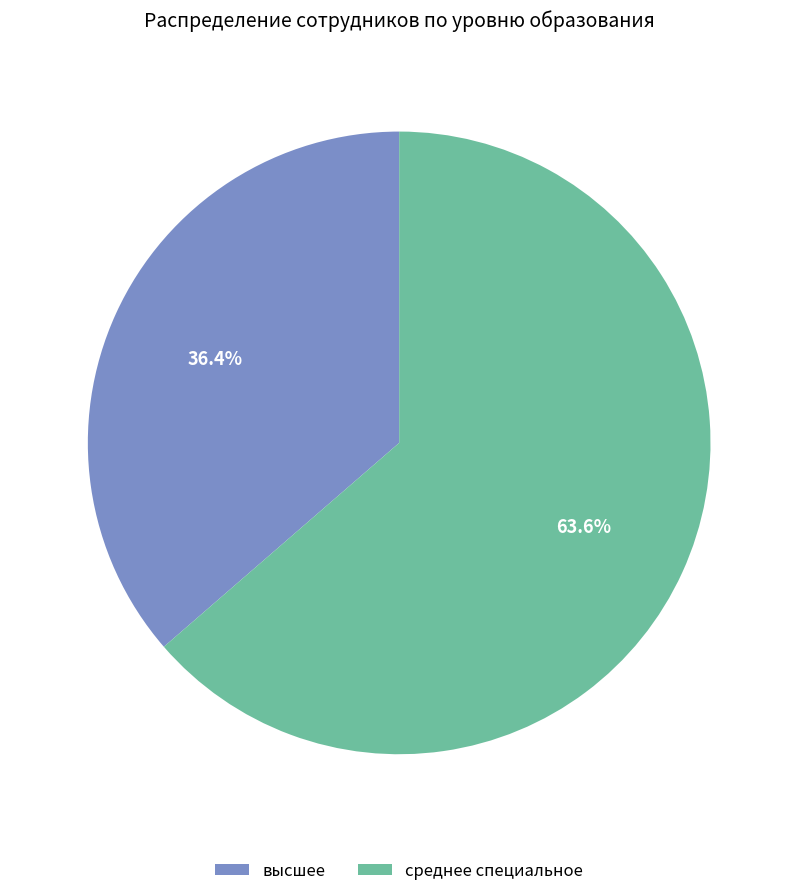

The высшее slice represents 22% of the pie. True or false?

False